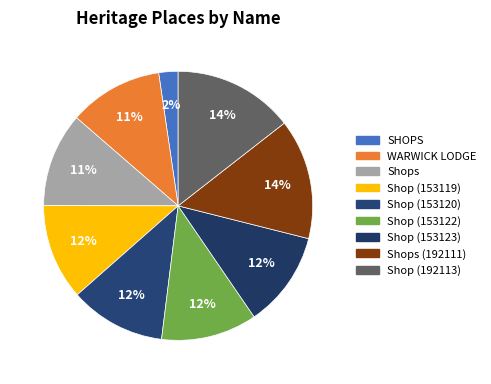

Which category has the smallest portion of the pie?

SHOPS